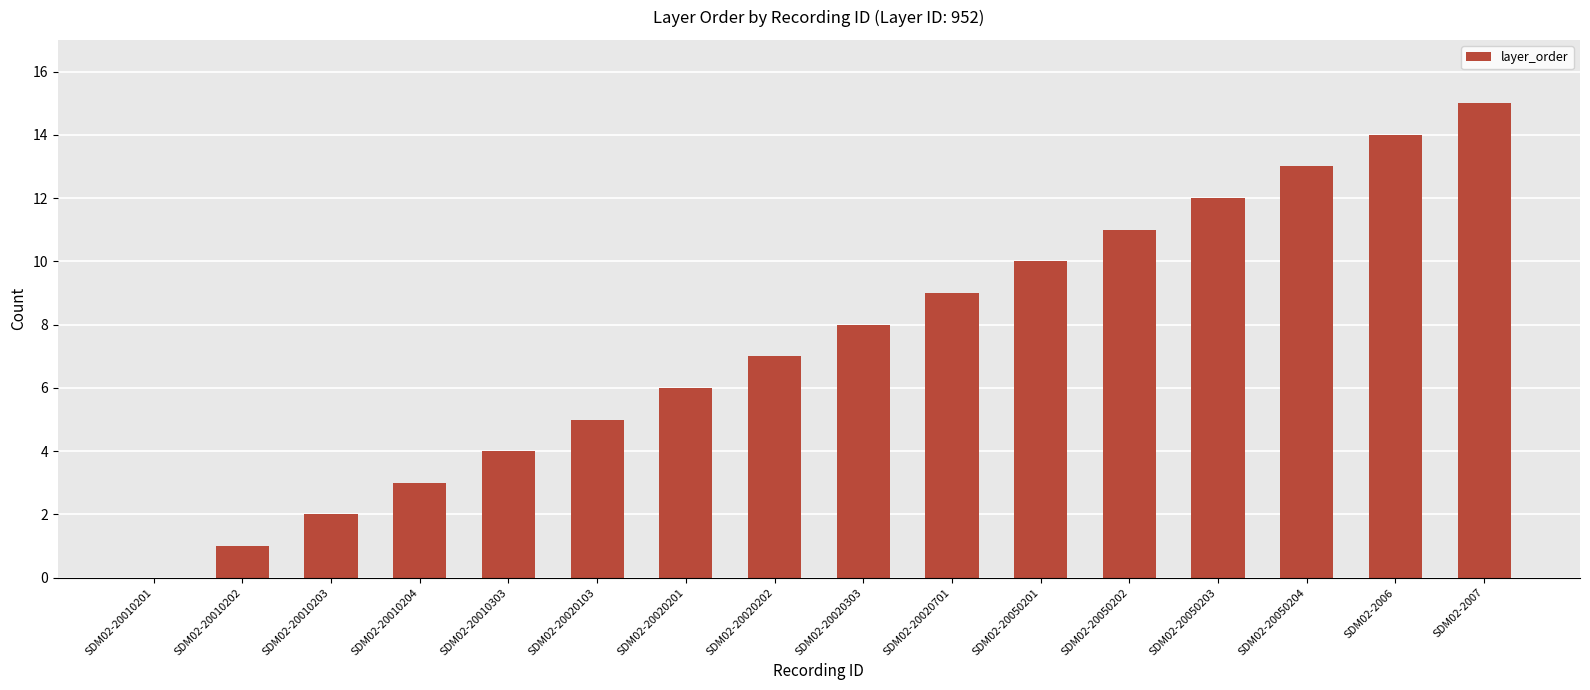

What is the approximate value at SDM02-20050204?

13